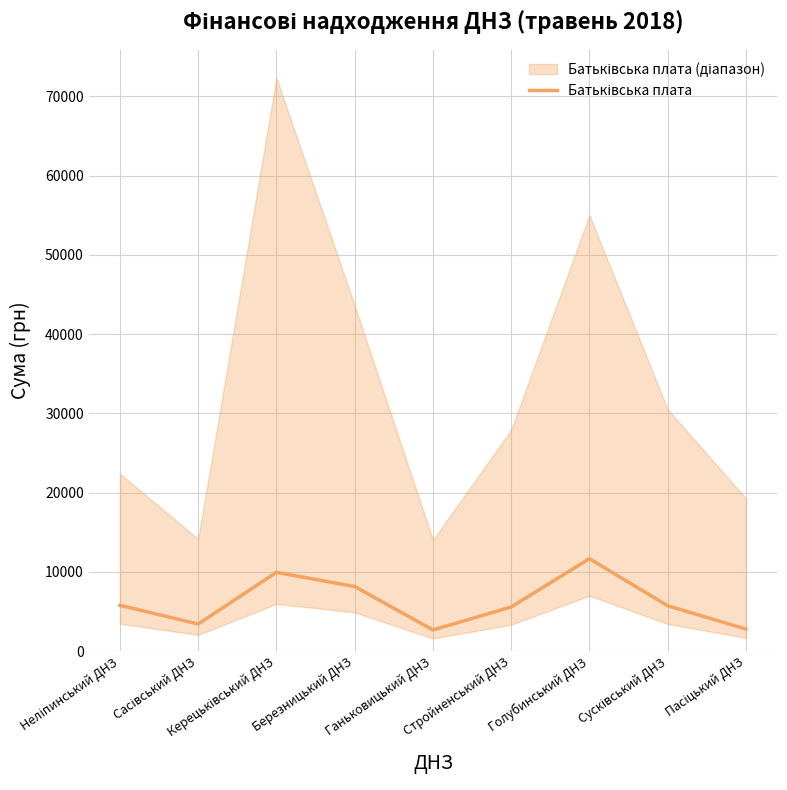

Reading left to right, transcribe all the data shown in this chart.

5786.8	3429.2	9951.9	8158.9	2679.4	5581.2	11667.5	5733.5	2798.4